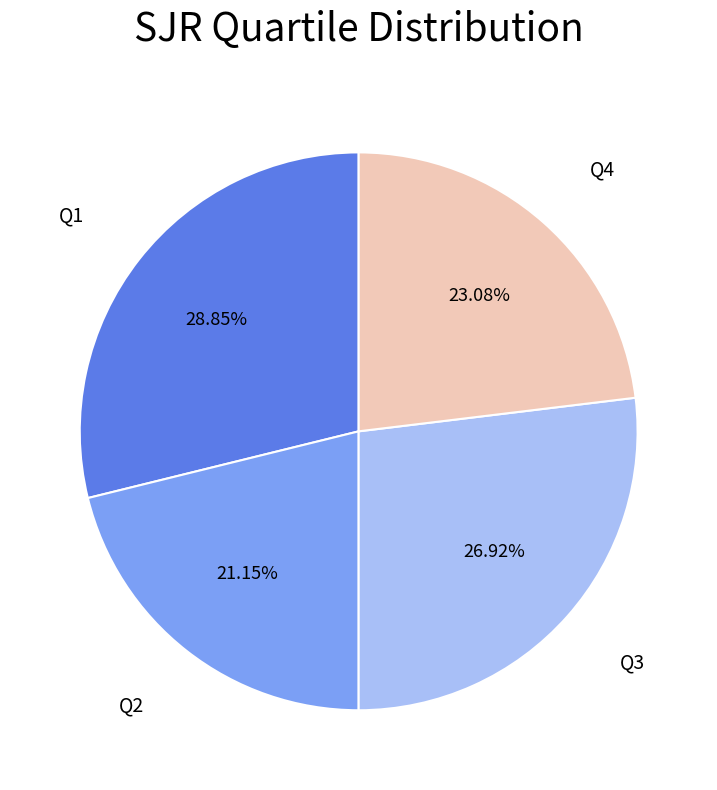

Is there any slice that represents more than half of the pie?

No